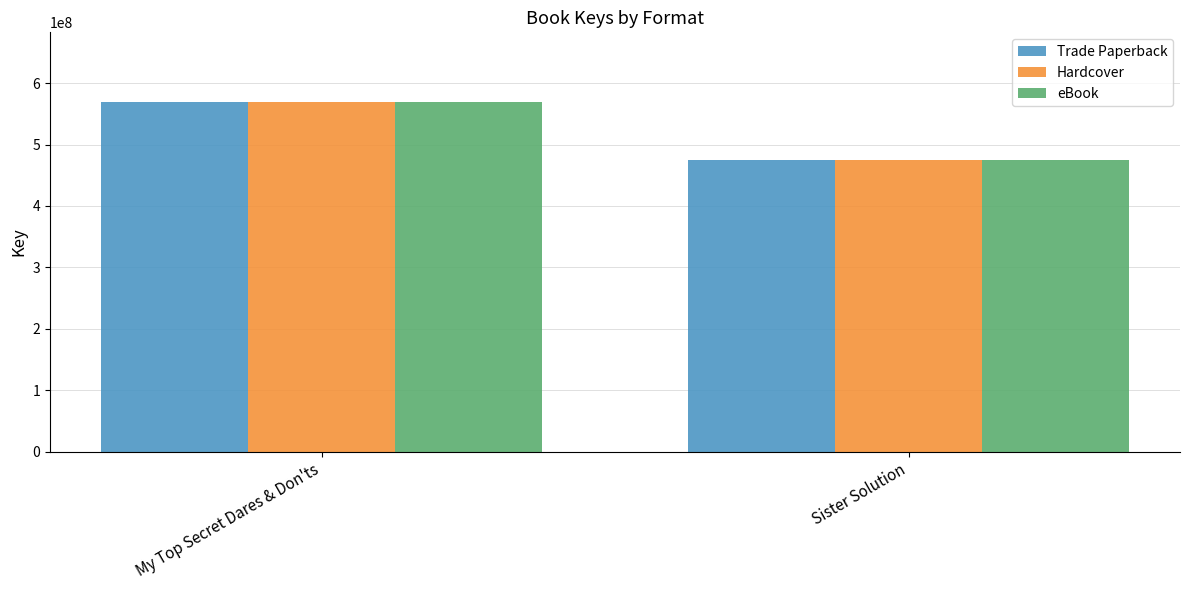

True or false: Hardcover has a value of 723459206 at Sister Solution.

False